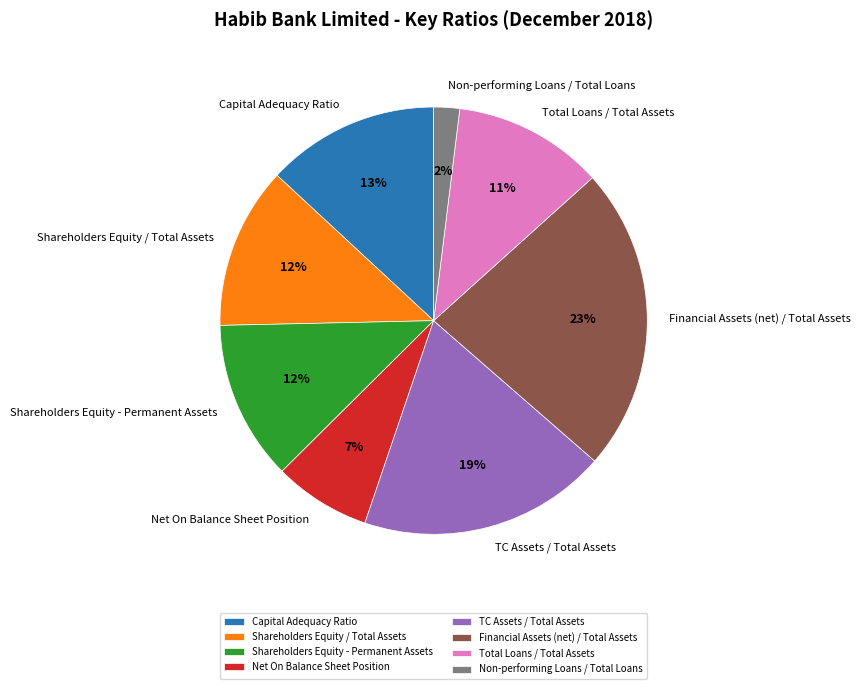

Is the sum of Shareholders Equity / Total Assets and Total Loans / Total Assets greater than half?

No